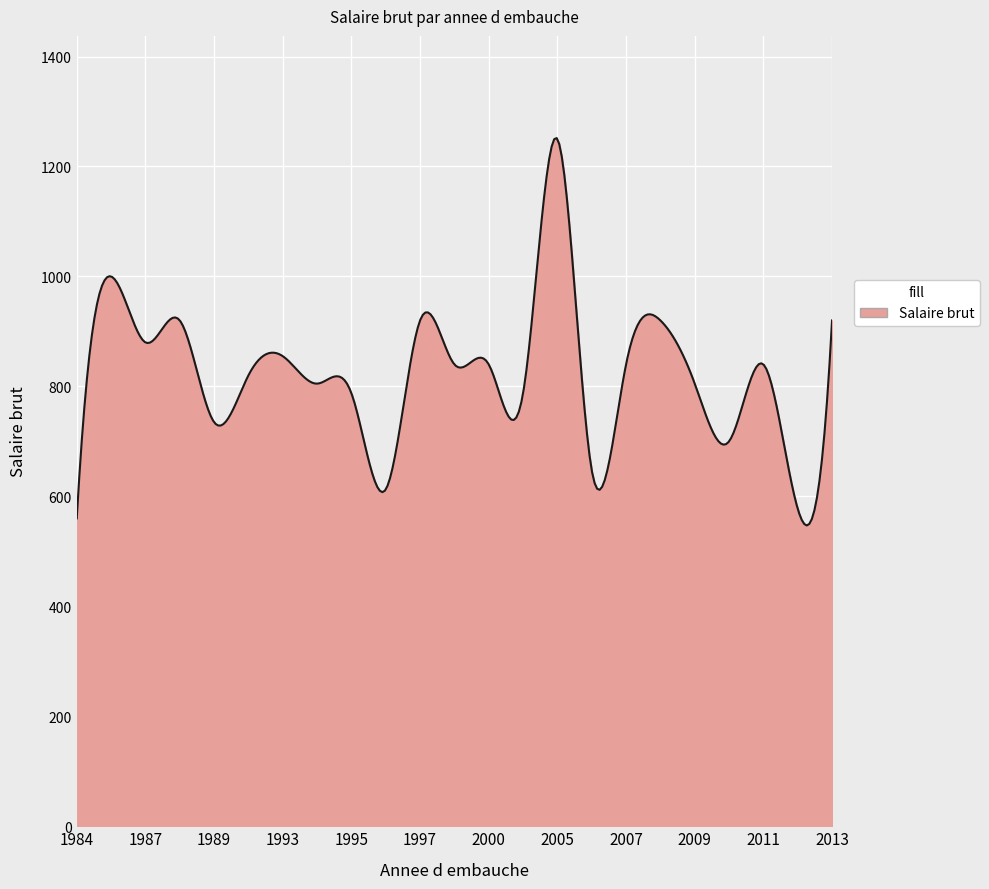

Does the chart have visible grid lines?

Yes